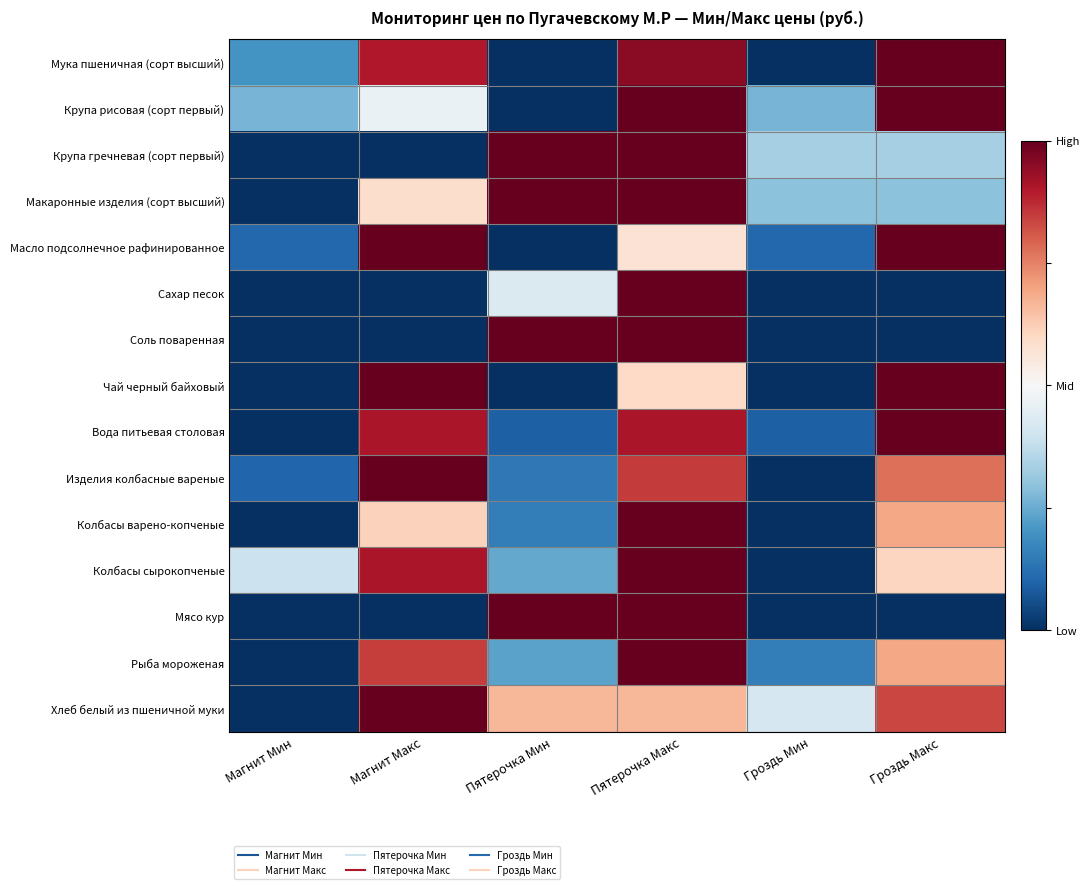

Reading left to right, transcribe all the data shown in this chart.

Мука пшеничная (сорт высший): Магнит Мин=0.2	Магнит Макс=0.9	Пятерочка Мин=0.0	Пятерочка Макс=0.9	Гроздь Мин=0.0	Гроздь Макс=1.0
Крупа рисовая (сорт первый): Магнит Мин=0.3	Магнит Макс=0.5	Пятерочка Мин=0.0	Пятерочка Макс=1.0	Гроздь Мин=0.3	Гроздь Макс=1.0
Крупа гречневая (сорт первый): Магнит Мин=0.0	Магнит Макс=0.0	Пятерочка Мин=1.0	Пятерочка Макс=1.0	Гроздь Мин=0.3	Гроздь Макс=0.3
Макаронные изделия (сорт высший): Магнит Мин=0.0	Магнит Макс=0.6	Пятерочка Мин=1.0	Пятерочка Макс=1.0	Гроздь Мин=0.3	Гроздь Макс=0.3
Масло подсолнечное рафинированное: Магнит Мин=0.1	Магнит Макс=1.0	Пятерочка Мин=0.0	Пятерочка Макс=0.6	Гроздь Мин=0.1	Гроздь Макс=1.0
Сахар песок: Магнит Мин=0.0	Магнит Макс=0.0	Пятерочка Мин=0.4	Пятерочка Макс=1.0	Гроздь Мин=0.0	Гроздь Макс=0.0
Соль поваренная: Магнит Мин=0.0	Магнит Макс=0.0	Пятерочка Мин=1.0	Пятерочка Макс=1.0	Гроздь Мин=0.0	Гроздь Макс=0.0
Чай черный байховый: Магнит Мин=0.0	Магнит Макс=1.0	Пятерочка Мин=0.0	Пятерочка Макс=0.6	Гроздь Мин=0.0	Гроздь Макс=1.0
Вода питьевая столовая: Магнит Мин=0.0	Магнит Макс=0.9	Пятерочка Мин=0.1	Пятерочка Макс=0.9	Гроздь Мин=0.1	Гроздь Макс=1.0
Изделия колбасные вареные: Магнит Мин=0.1	Магнит Макс=1.0	Пятерочка Мин=0.1	Пятерочка Макс=0.9	Гроздь Мин=0.0	Гроздь Макс=0.8
Колбасы варено-копченые: Магнит Мин=0.0	Магнит Макс=0.6	Пятерочка Мин=0.2	Пятерочка Макс=1.0	Гроздь Мин=0.0	Гроздь Макс=0.7
Колбасы сырокопченые: Магнит Мин=0.4	Магнит Макс=0.9	Пятерочка Мин=0.2	Пятерочка Макс=1.0	Гроздь Мин=0.0	Гроздь Макс=0.6
Мясо кур: Магнит Мин=0.0	Магнит Макс=0.0	Пятерочка Мин=1.0	Пятерочка Макс=1.0	Гроздь Мин=0.0	Гроздь Макс=0.0
Рыба мороженая: Магнит Мин=0.0	Магнит Макс=0.8	Пятерочка Мин=0.2	Пятерочка Макс=1.0	Гроздь Мин=0.2	Гроздь Макс=0.7
Хлеб белый из пшеничной муки: Магнит Мин=0.0	Магнит Макс=1.0	Пятерочка Мин=0.7	Пятерочка Макс=0.7	Гроздь Мин=0.4	Гроздь Макс=0.8